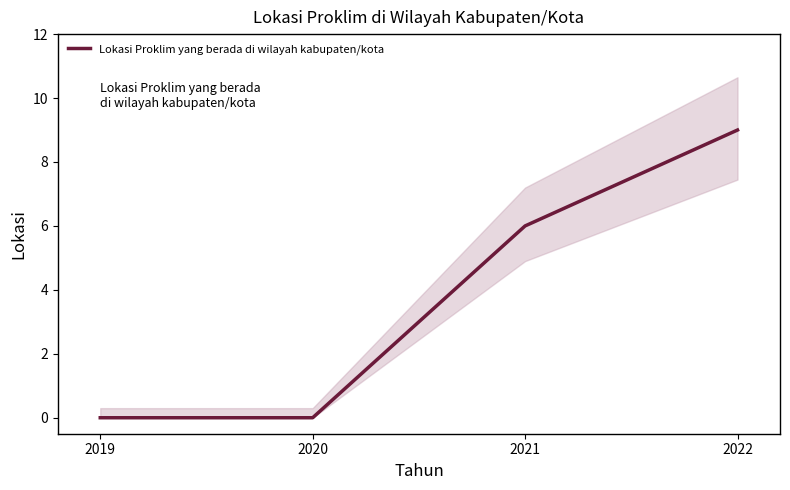

How many distinct data groups are displayed?

1